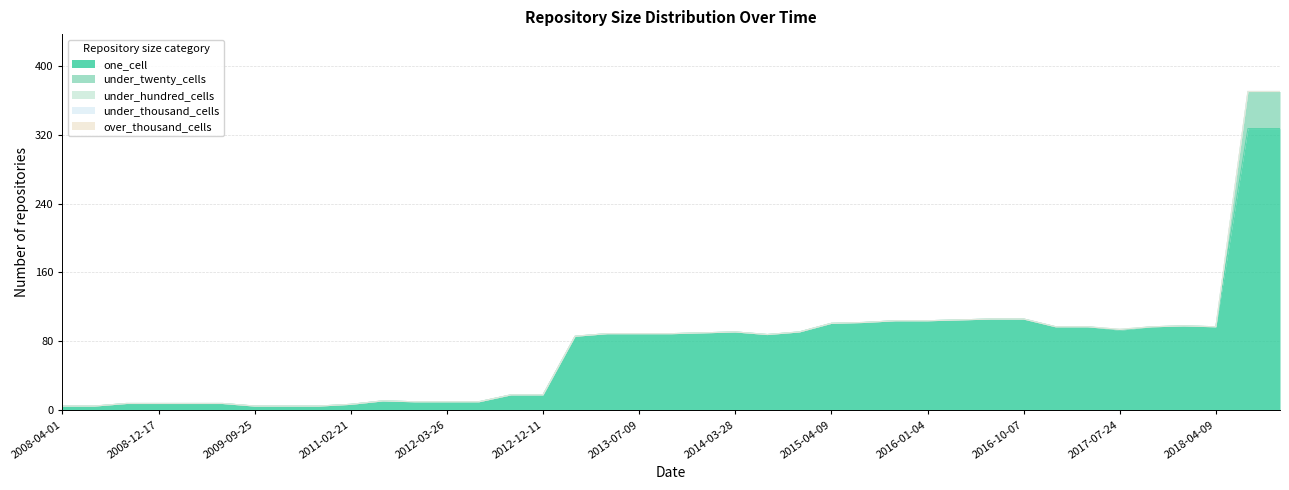

What is the maximum value shown in the chart?

327